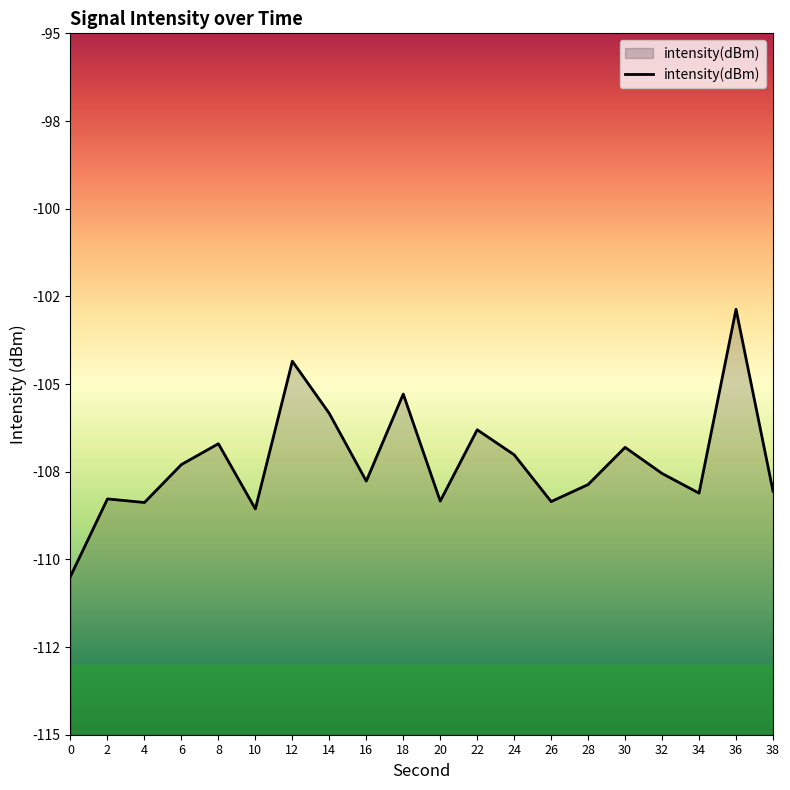

What is the difference between the second highest and second lowest values?

4.2